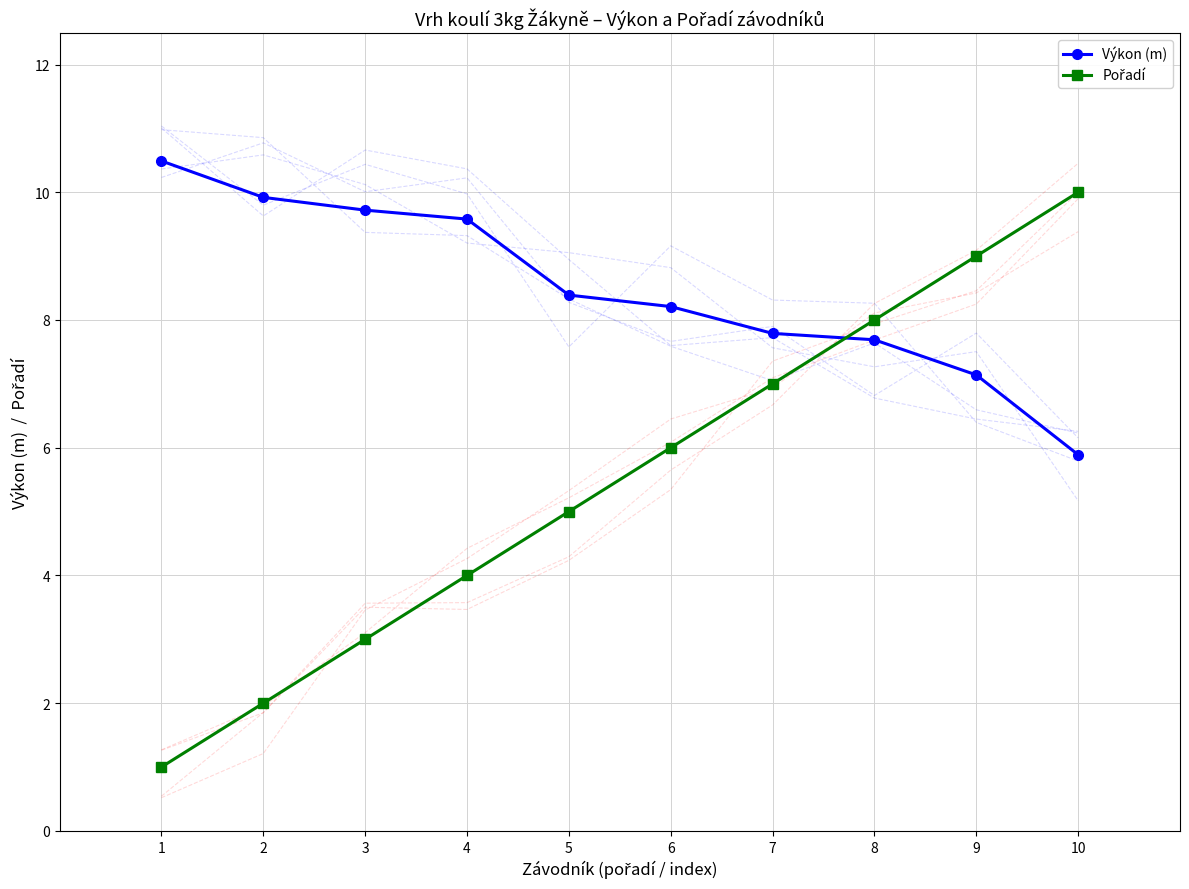

Is it true that Pořadí equals 5.0 at 5?

True